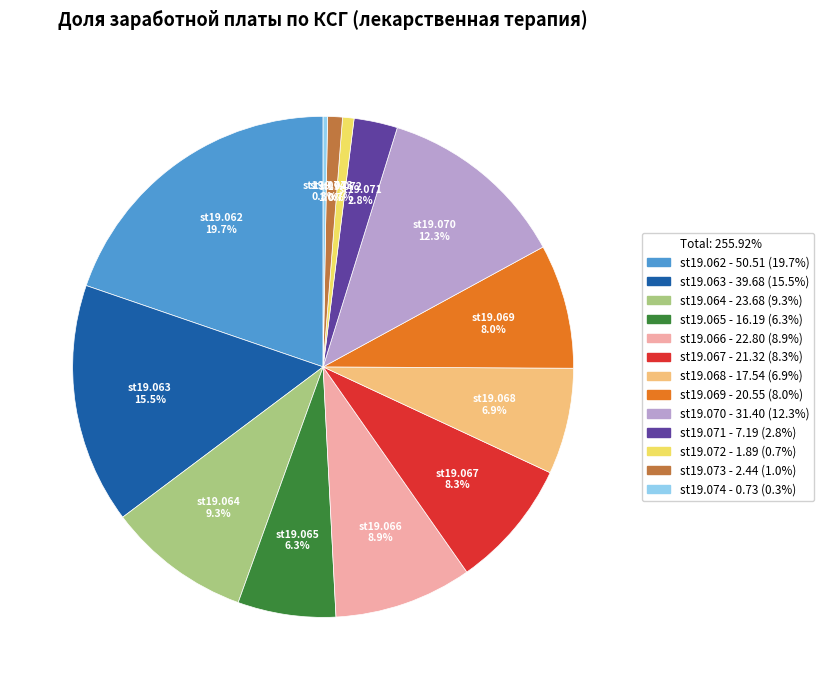

Is there a majority slice in this chart?

No